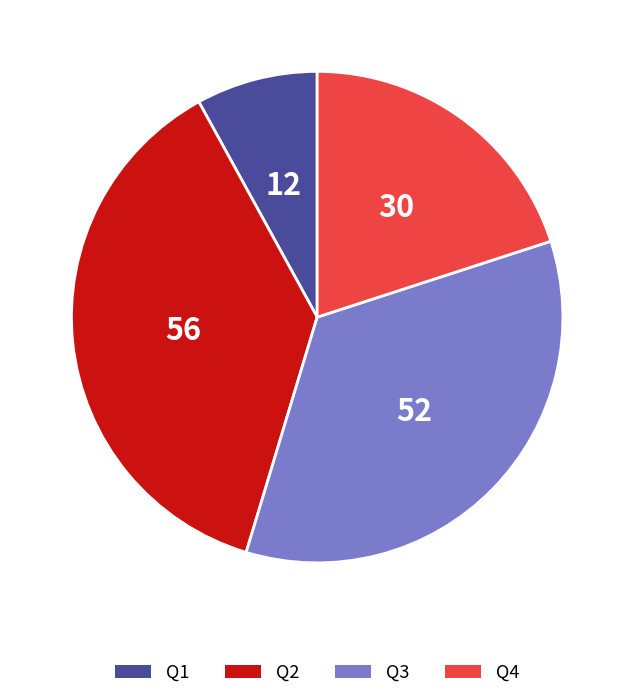

Do Q2 and Q3 together represent more than half of the pie?

Yes